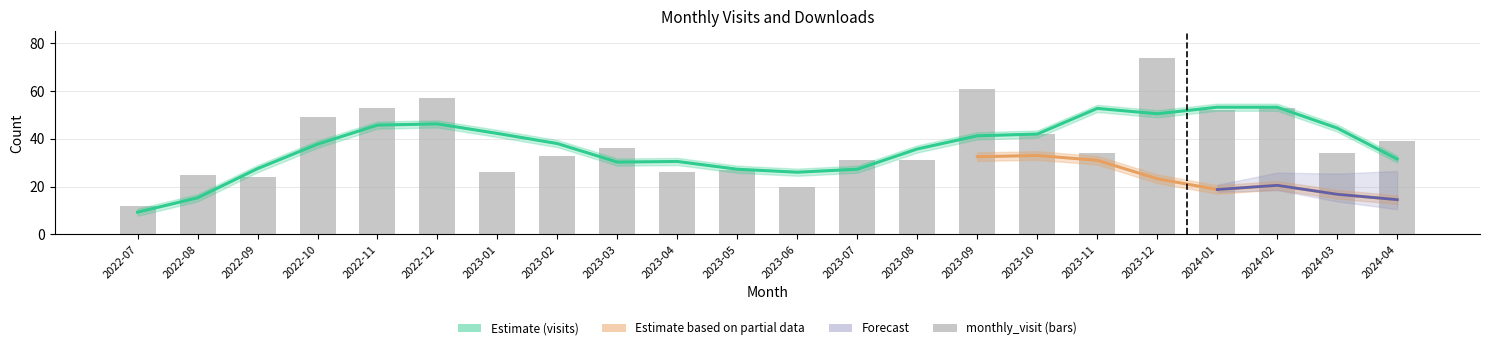

What is the label of the 17th bar from the left?

2023-11